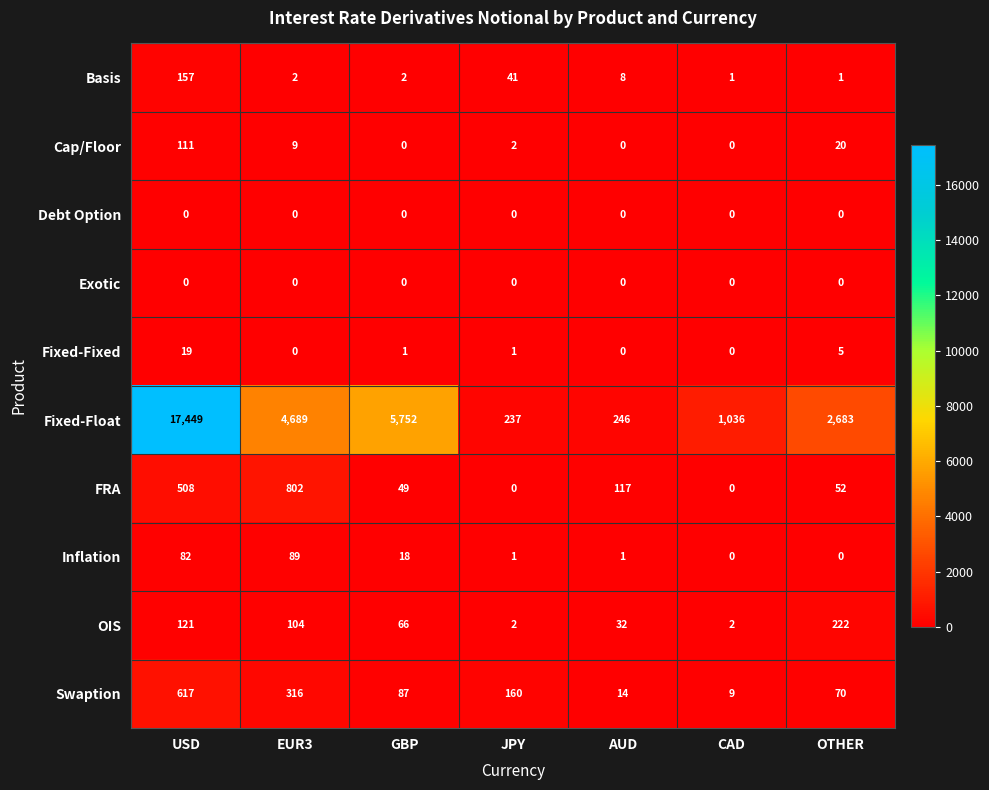

List the labels in order of Fixed-Float value, largest first.

USD, GBP, EUR3, OTHER, CAD, AUD, JPY